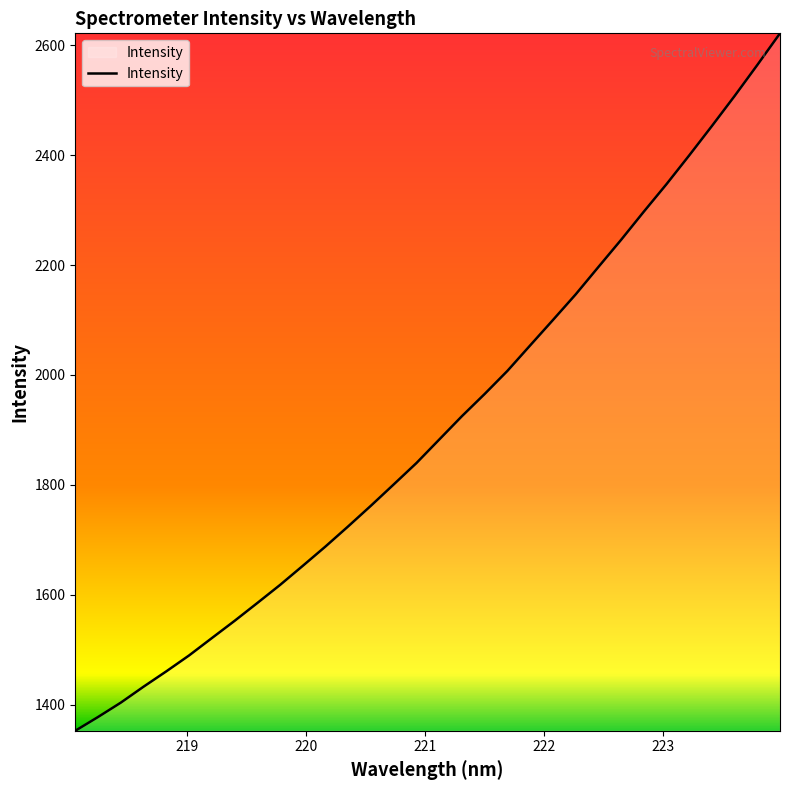

What is the difference between the maximum and minimum values?

1269.4